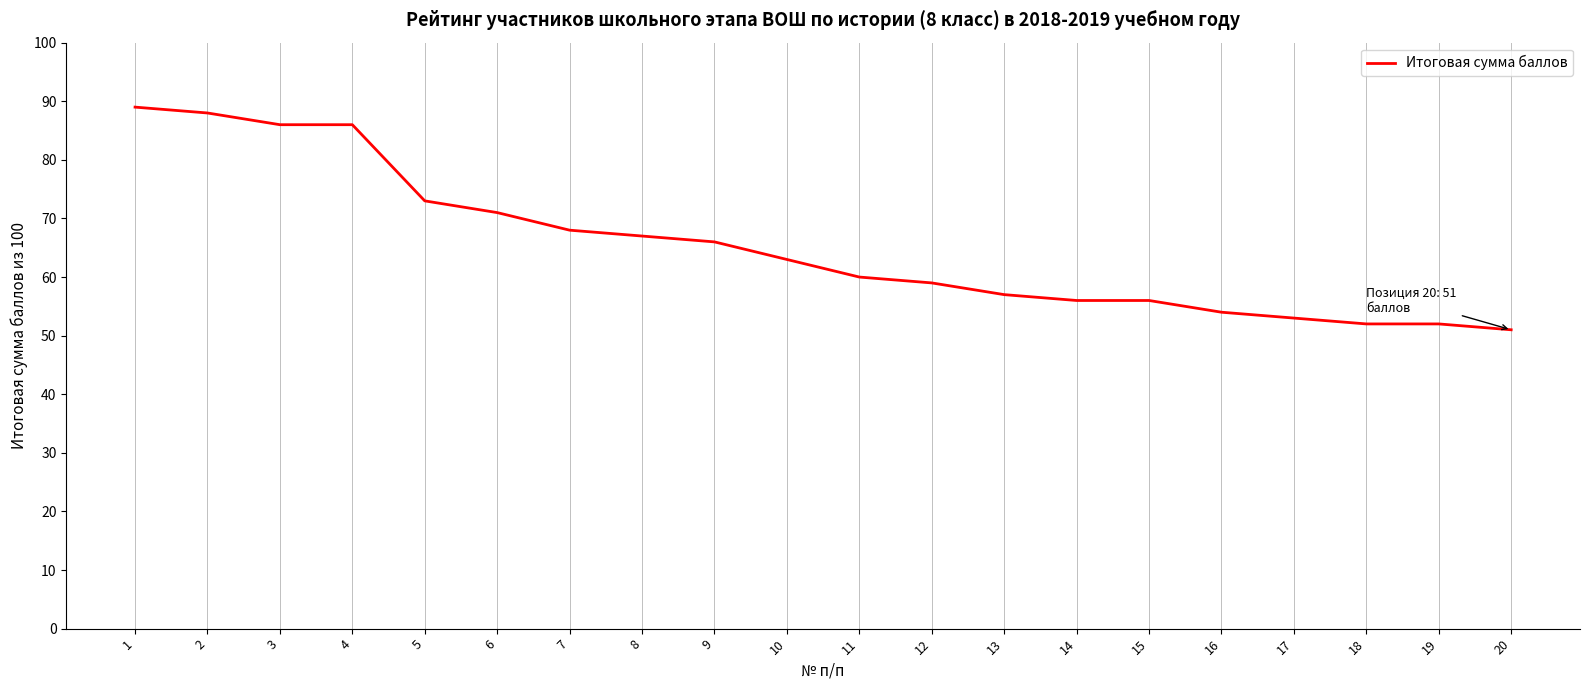

What is the change in value from 12 to 19?

-7